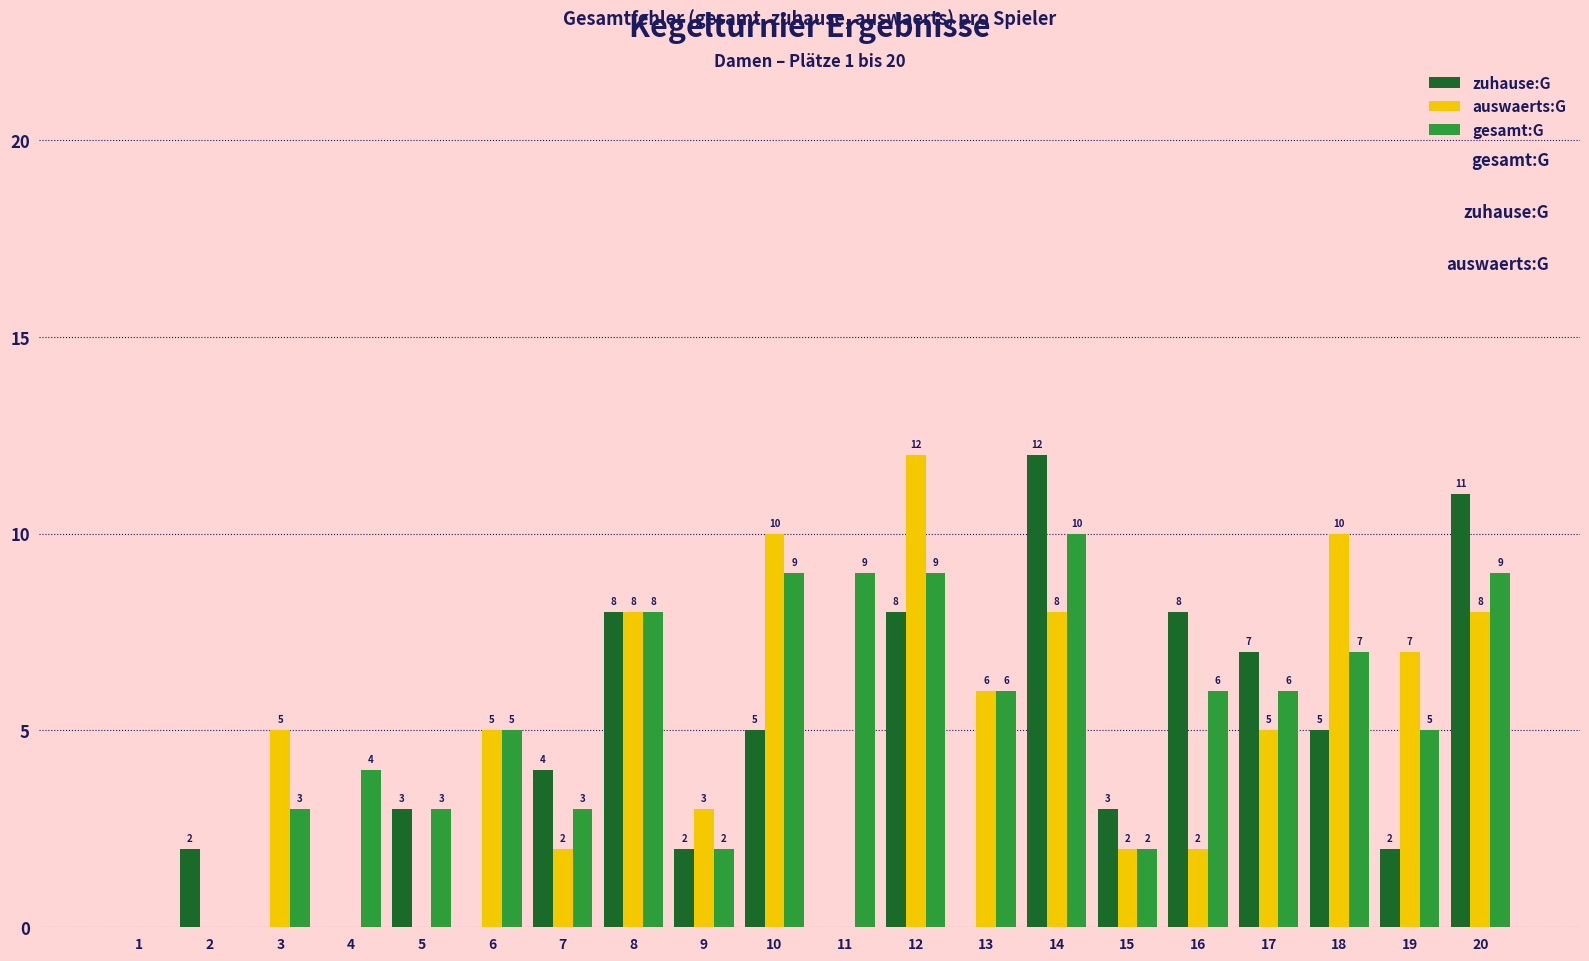

Which series has the largest total across all categories?

gesamt:G